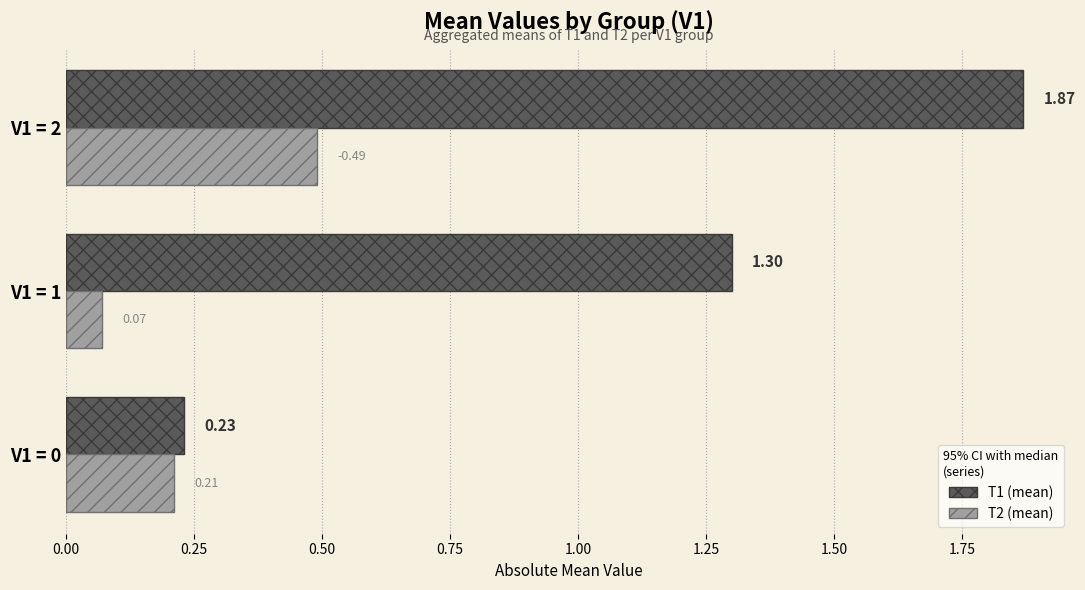

Which series has the largest total across all categories?

T1 (mean)